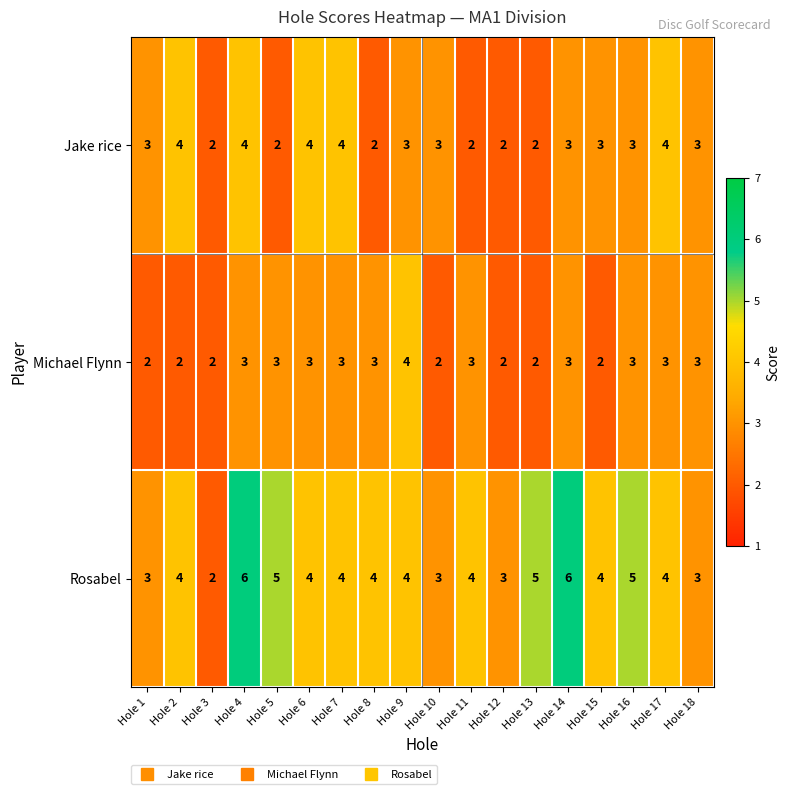

Count the Rosabel values in the range 3 to 5.

15